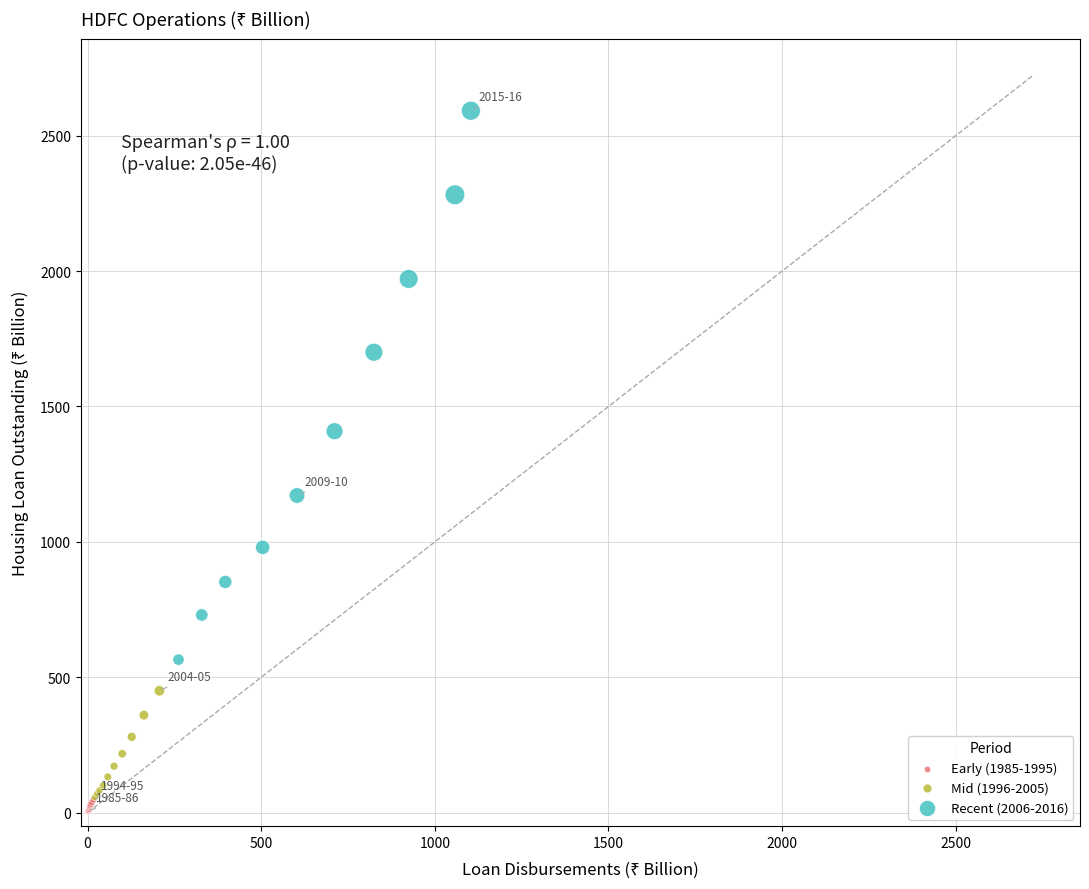

Which series has the largest Y range (max minus min)?

Recent (2006-2016)